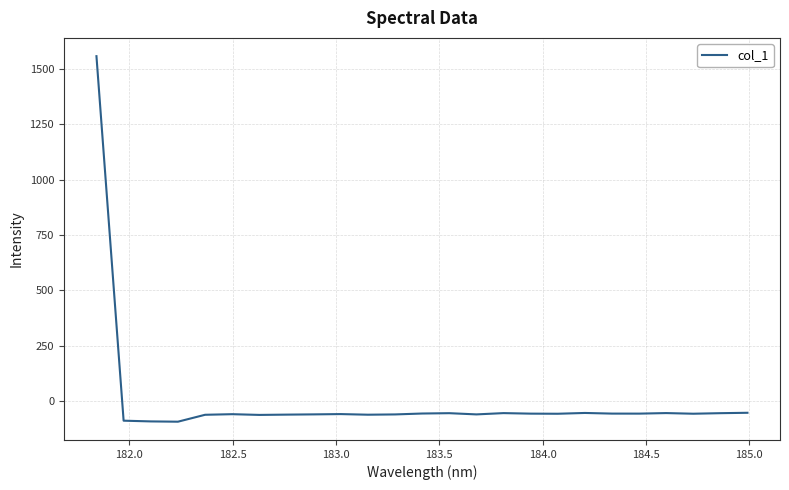

What is the minimum value shown in the chart?

-92.4